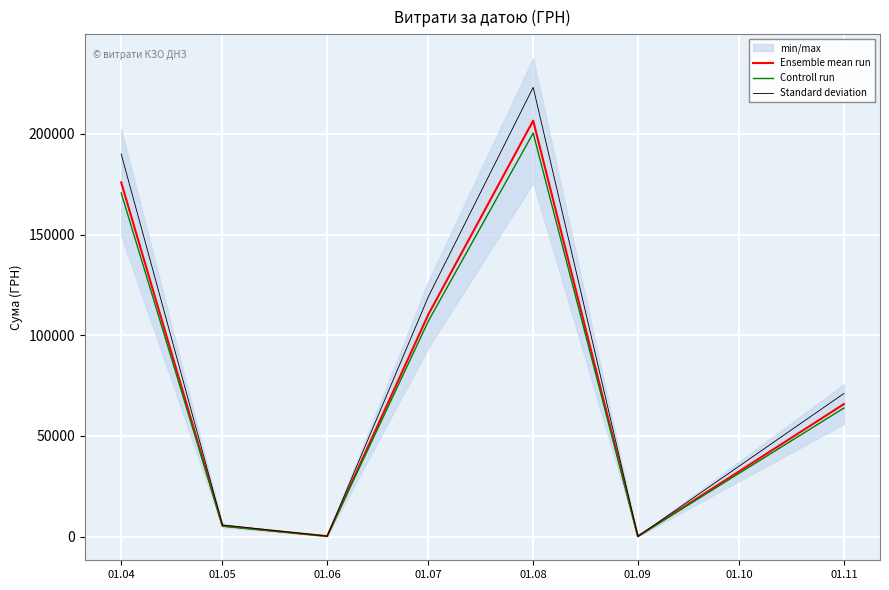

What is the minimum value for Ensemble mean run?

84.5